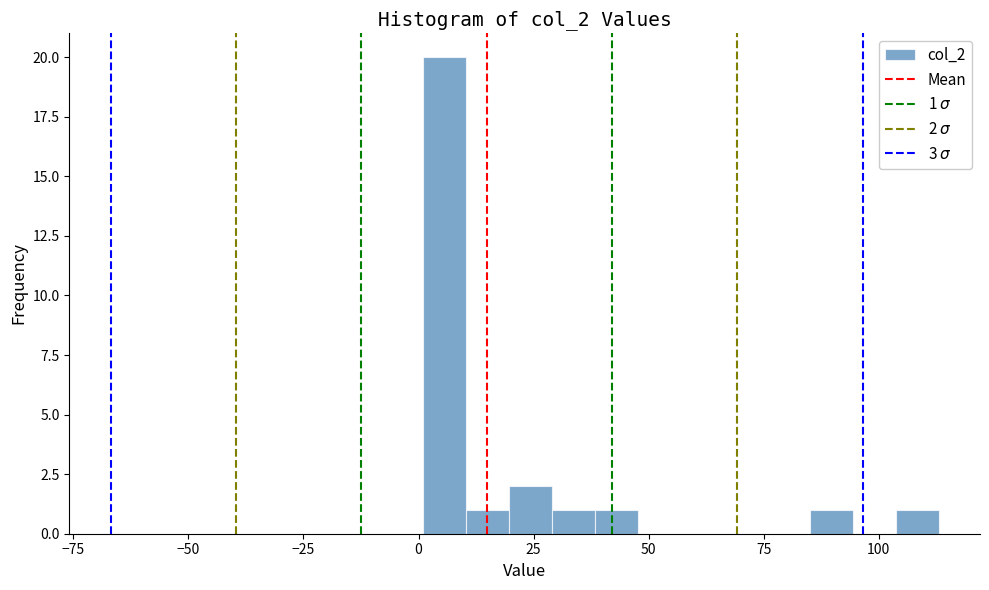

Around what value on the x-axis is the tallest bar? Give the approximate position of its centre, as read against the axis.

5